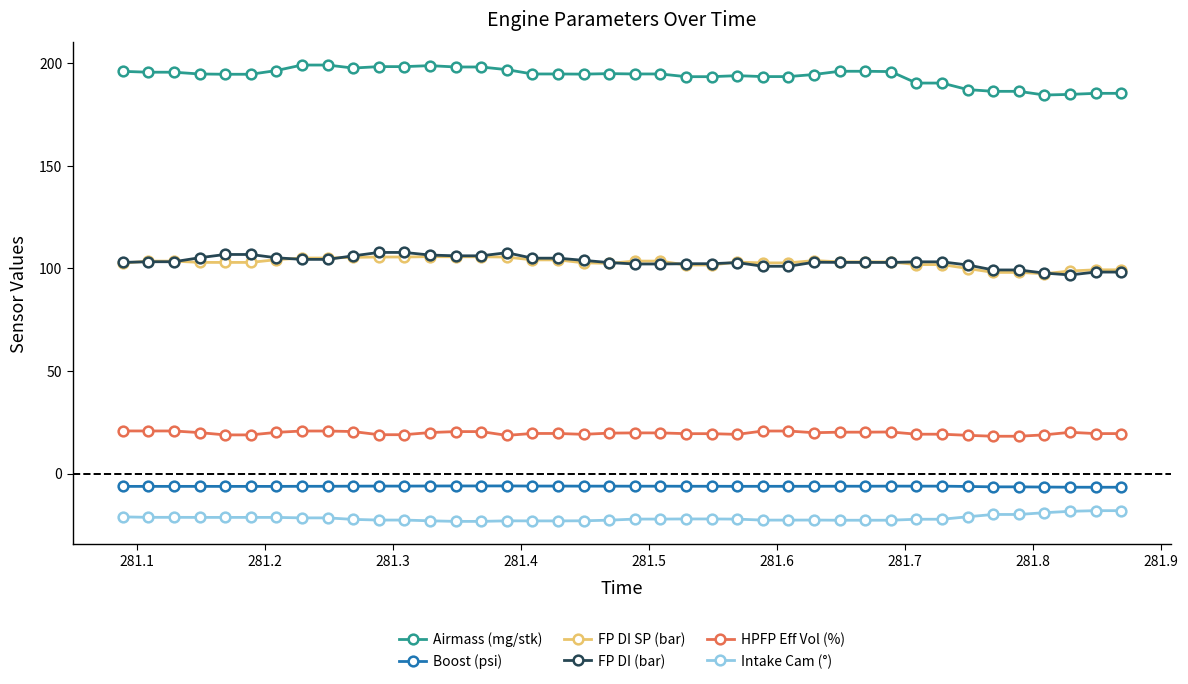

True or false: Boost (psi) and HPFP Eff Vol (%) cross at least once.

False